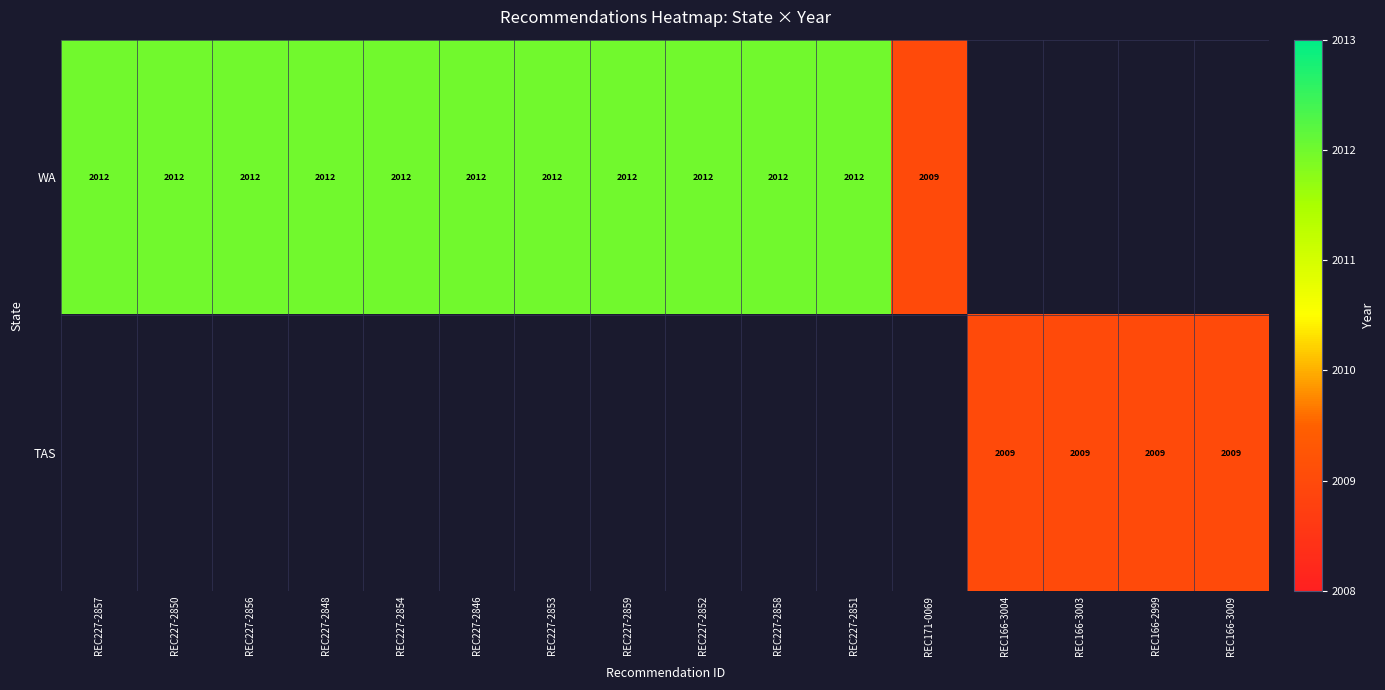

Is it true that TAS equals 2009 at REC166-3004?

True